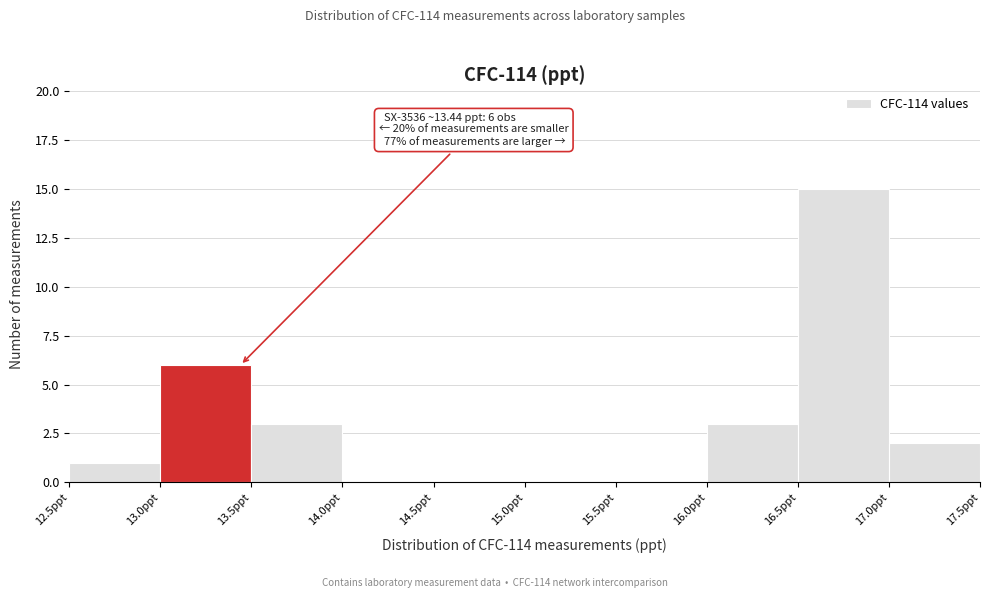

Which range on the x-axis has the tallest bar?

16.5 to 17.0